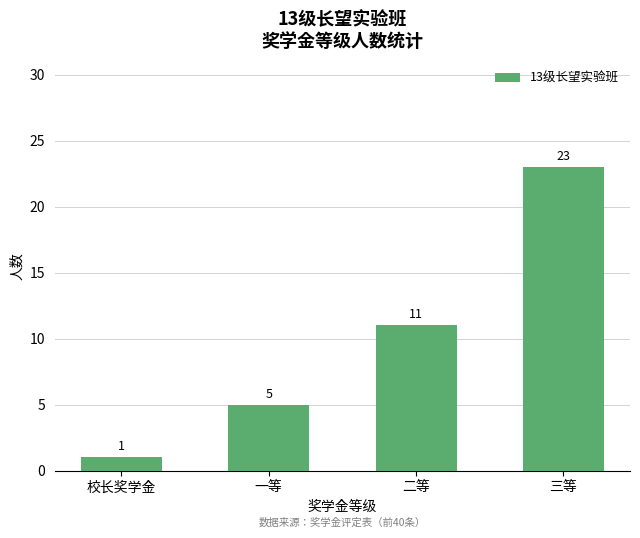

Are the bars grouped side by side (vs. stacked)?

No